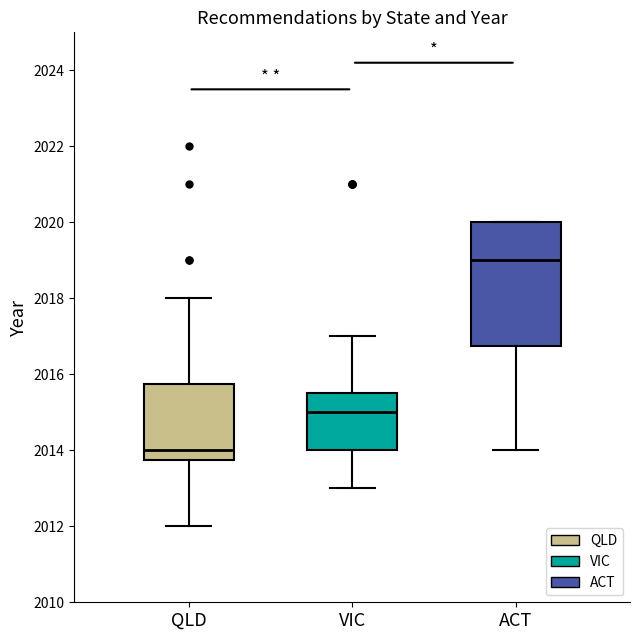

Which box has the highest median line?

ACT